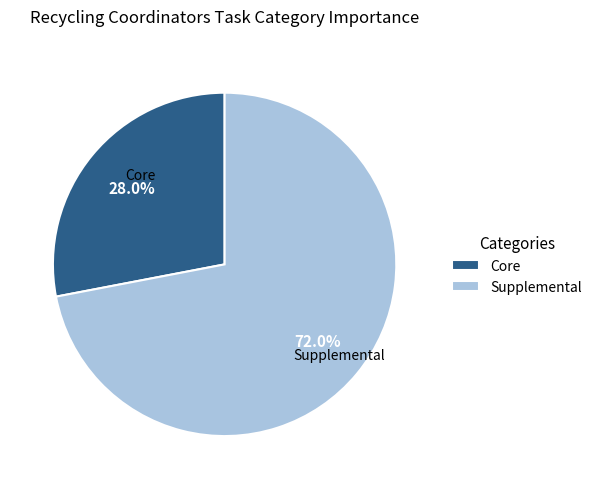

Is the sum of Supplemental and Core greater than half?

Yes